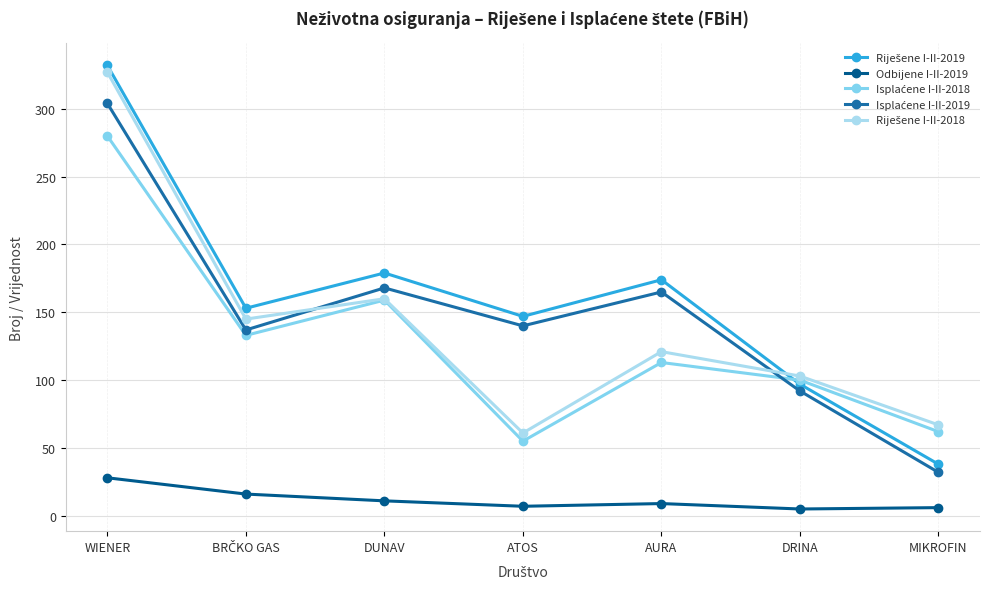

What is the label of the 3rd point from the right?

AURA